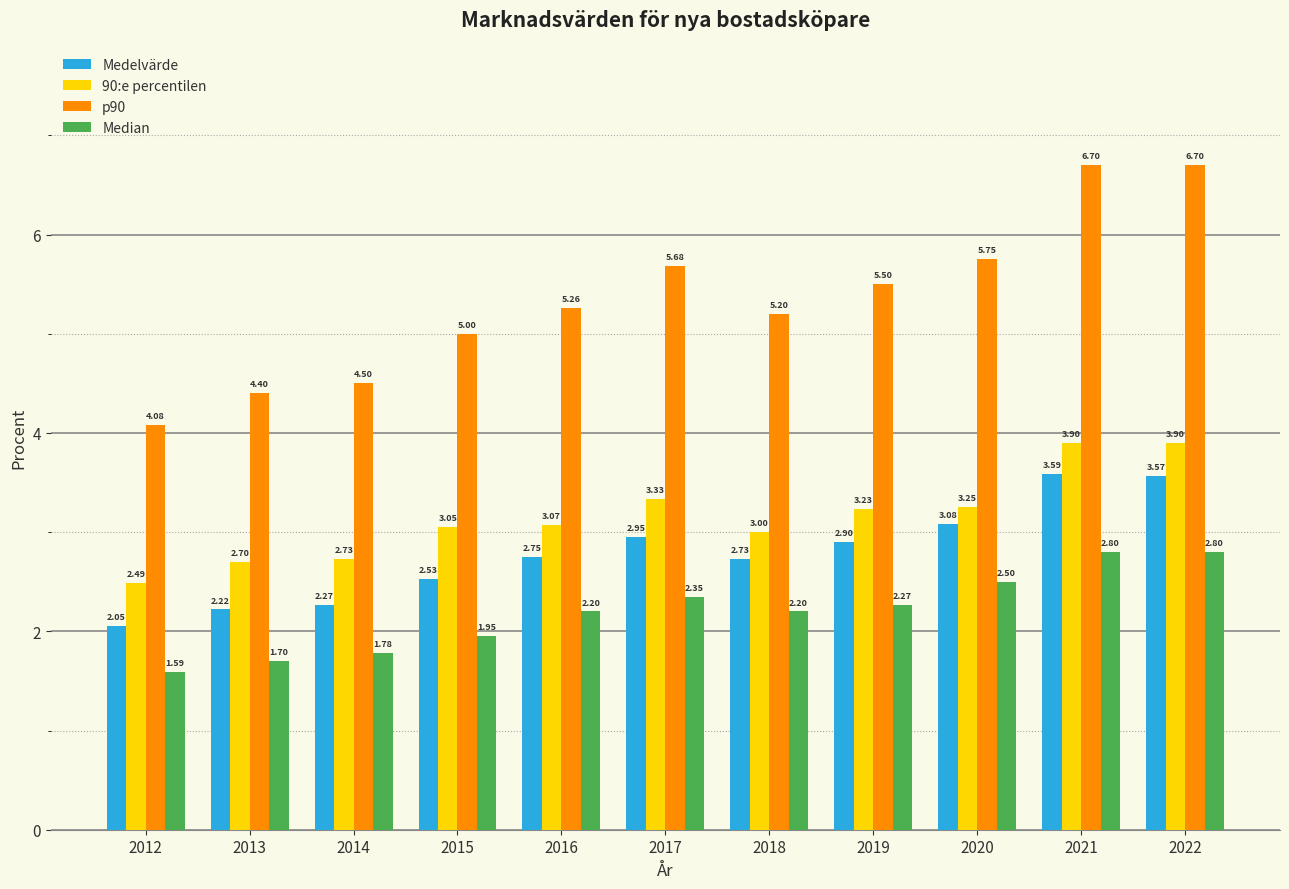

True or false: 90:e percentilen has a value of 3.3 at 2012.

False